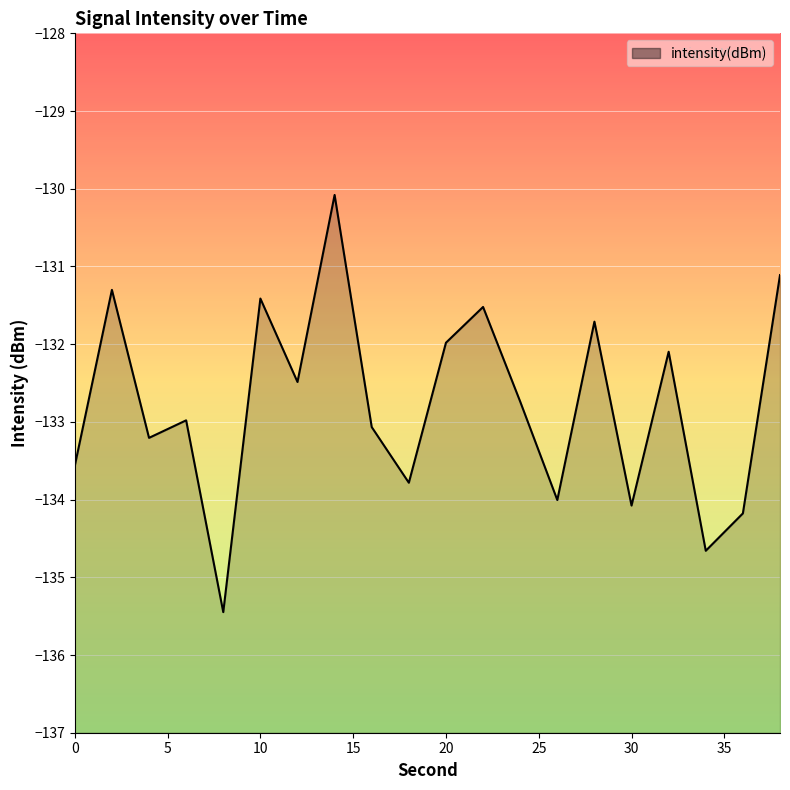

What is the difference between the maximum and minimum values?

5.4